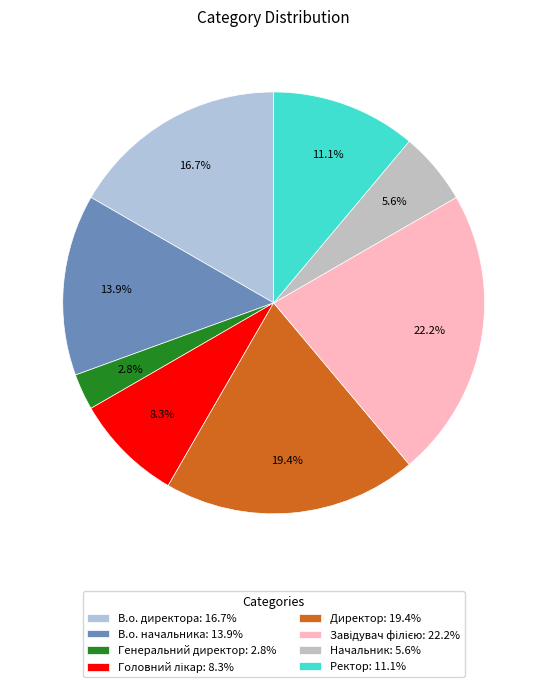

True or false: Головний лікар accounts for 20% of the total.

False